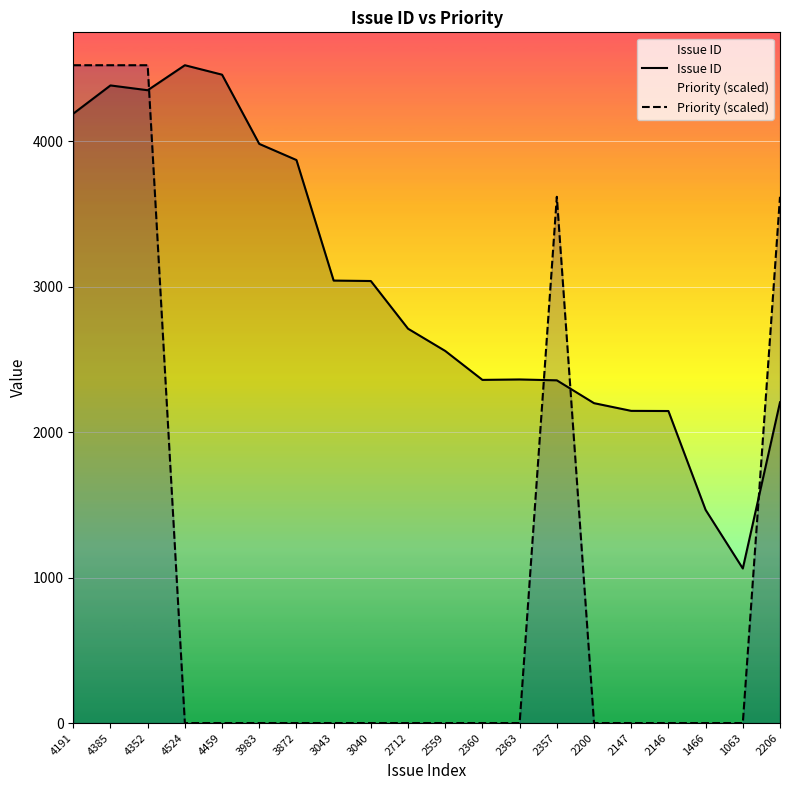

Which has a higher value, 2200 or 2357?

2357